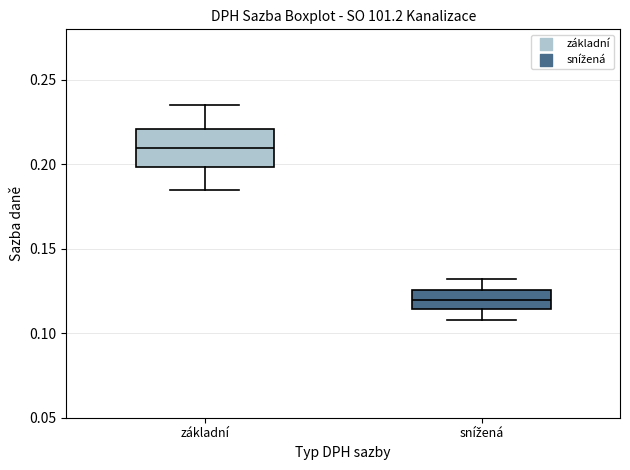

Comparing the boxes themselves (not the whiskers), which one is the tallest?

základní